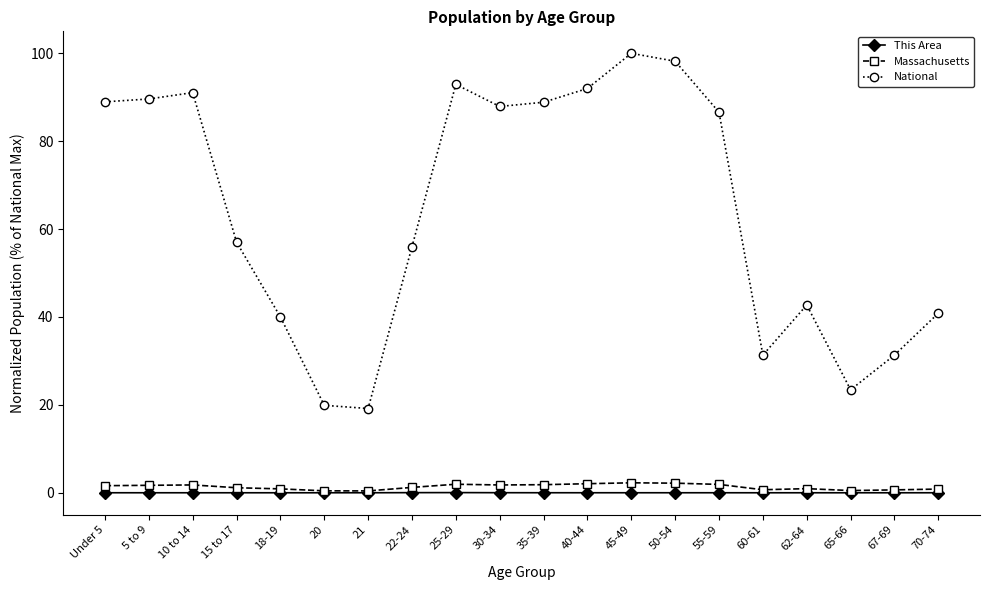

What is the maximum value for National?

100.0